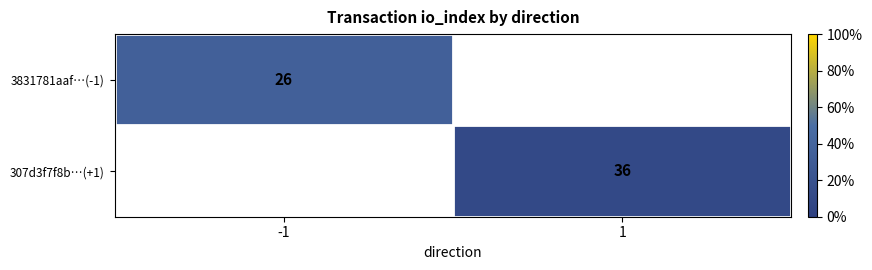

Which category has the lowest value across all series?

-1